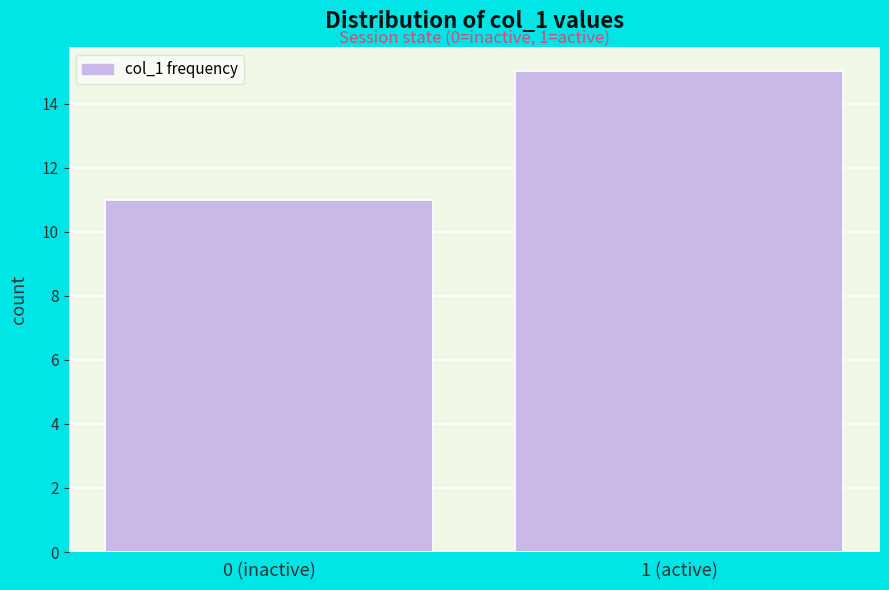

Reading left to right, transcribe all the data shown in this chart.

11	15